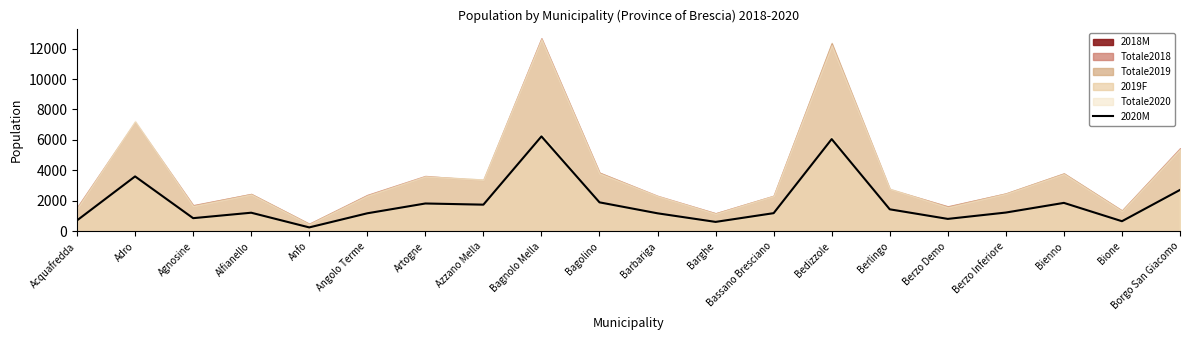

At which category does the chart reach its peak across all series?

Bagnolo Mella